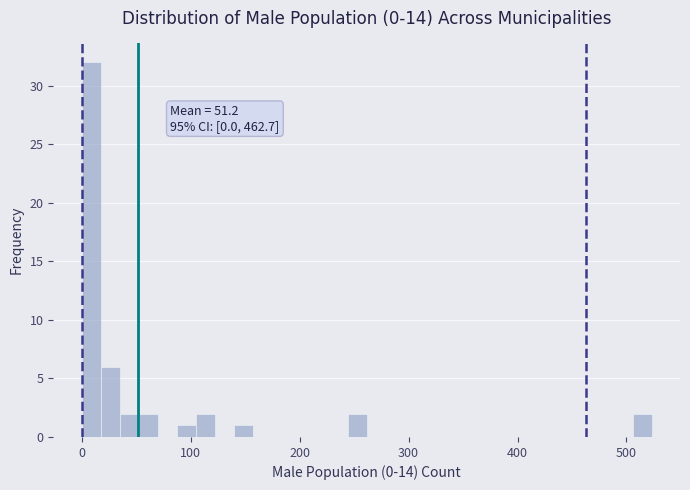

Around what value on the x-axis is the tallest bar? Give the approximate position of its centre, as read against the axis.

10